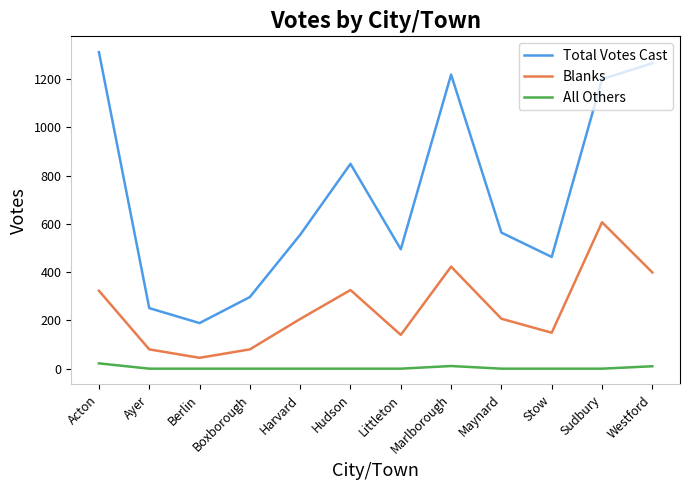

What is the maximum value shown in the chart?

1312